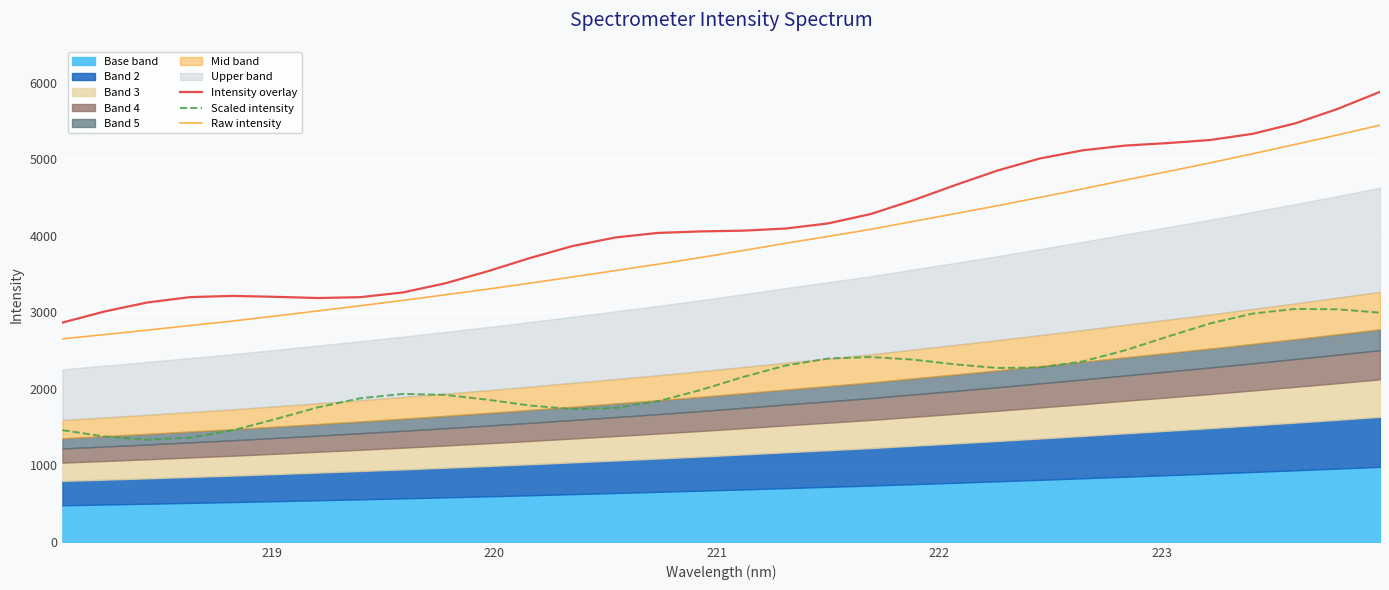

In Scaled intensity, how many points are lower than both neighbors (excluding endpoints)?

3